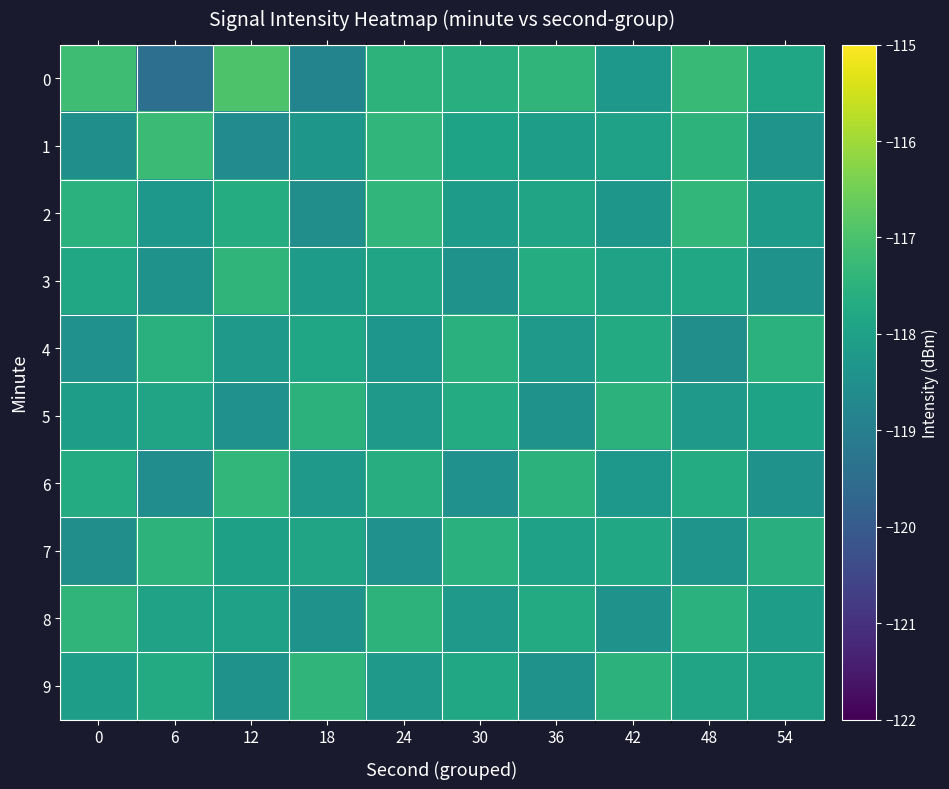

What is the difference between the highest and lowest values at 36?

1.0